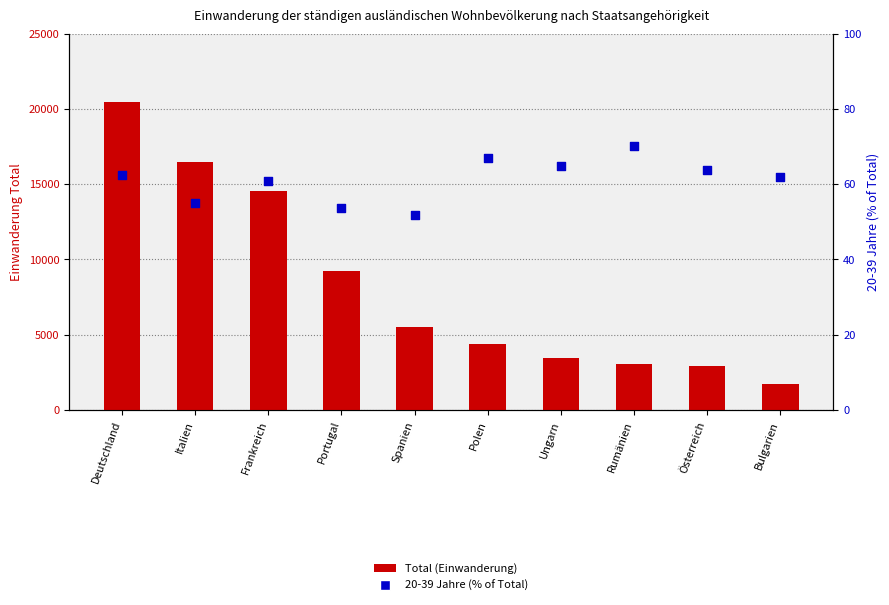

Which series reaches the minimum Y coordinate?

20-39 Jahre (% of Total)